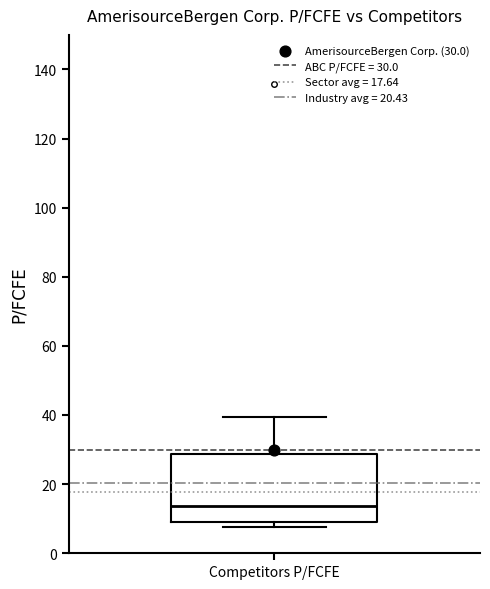

Transcribe this box plot: give where the median line is, the range the box spans, and where the two whiskers end, as read against the y-axis. The values are not printed on the chart, so give them approximately, as read against the axis.

median 14, box 10 to 28, whiskers 8 to 40